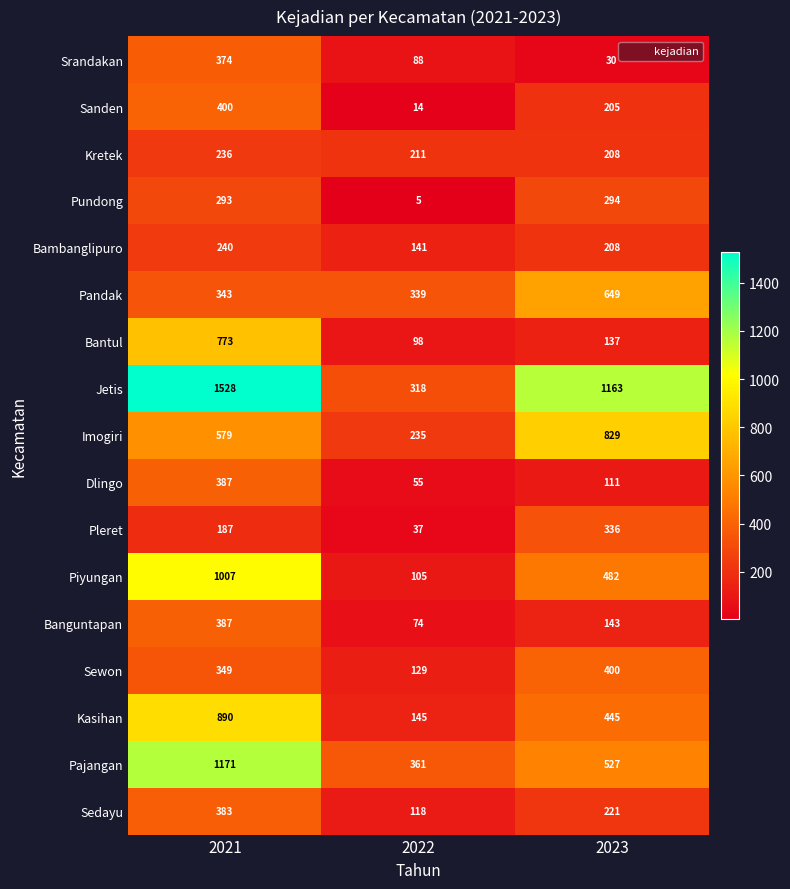

The value of Banguntapan at 2023 is 143. True or false?

True